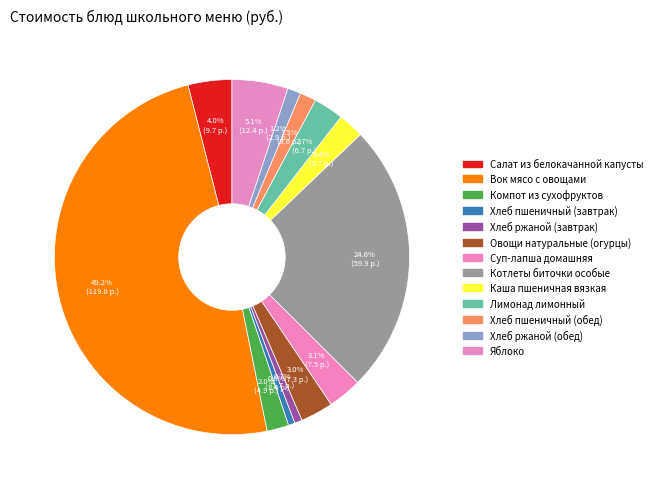

Rank the categories by value from highest to lowest.

Вок мясо с овощами, Котлеты биточки особые, Яблоко, Салат из белокачанной капусты, Суп-лапша домашняя, Овощи натуральные (огурцы), Лимонад лимонный, Каша пшеничная вязкая, Компот из сухофруктов, Хлеб пшеничный (обед), Хлеб ржаной (обед), Хлеб ржаной (завтрак), Хлеб пшеничный (завтрак)